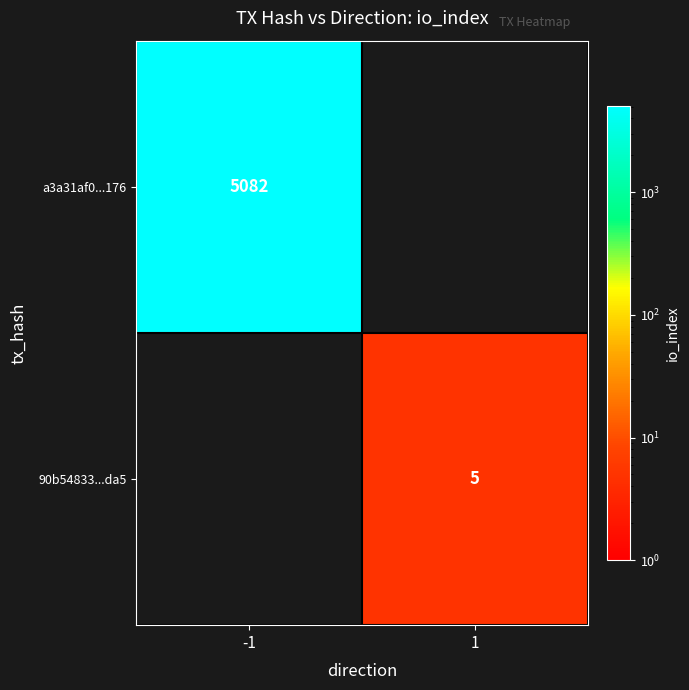

The value of a3a31af0...176 at -1 is 6643. True or false?

False